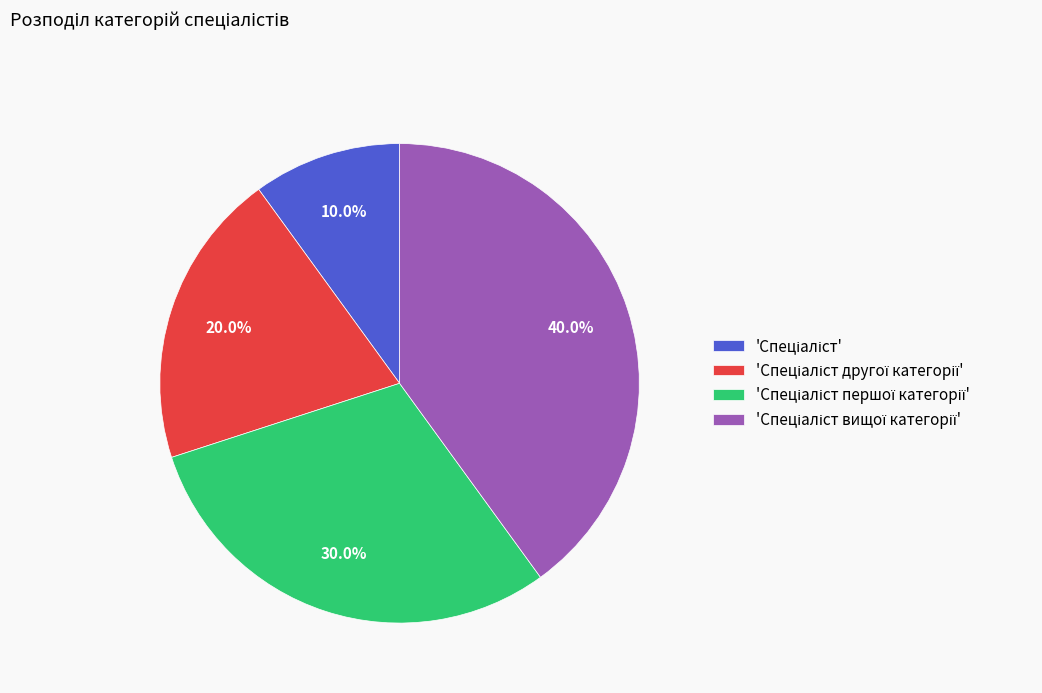

Does any single category account for the majority?

No